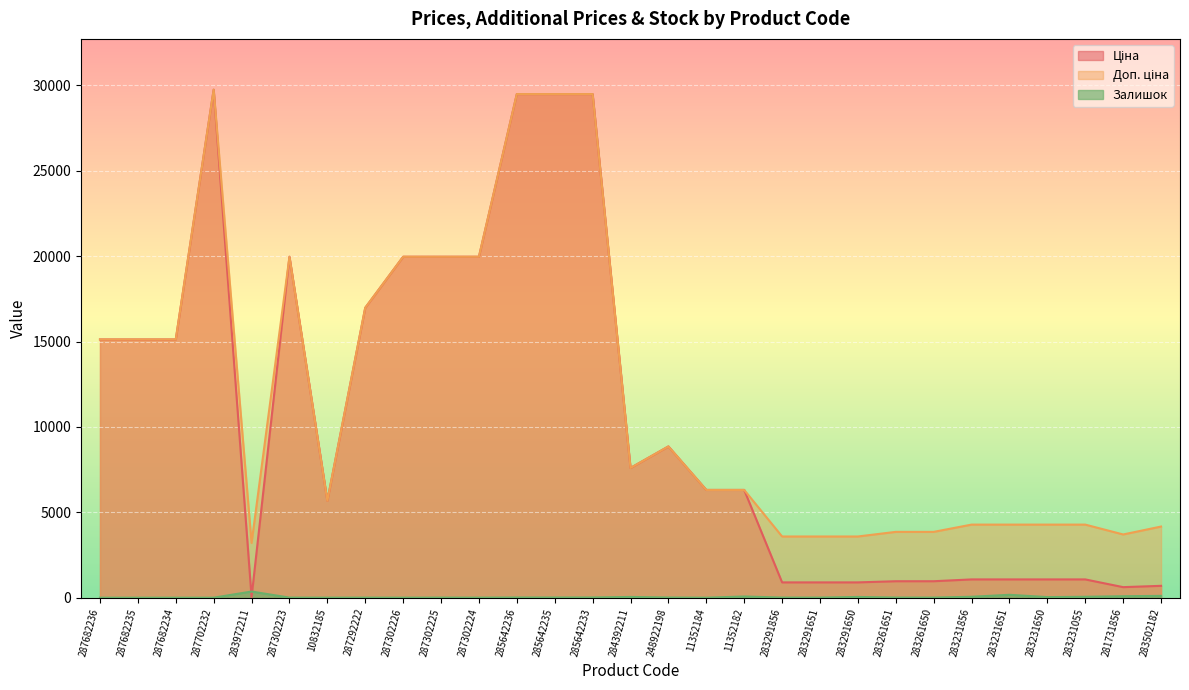

True or false: Залишок has a value of 5.0 at 287302223.

True